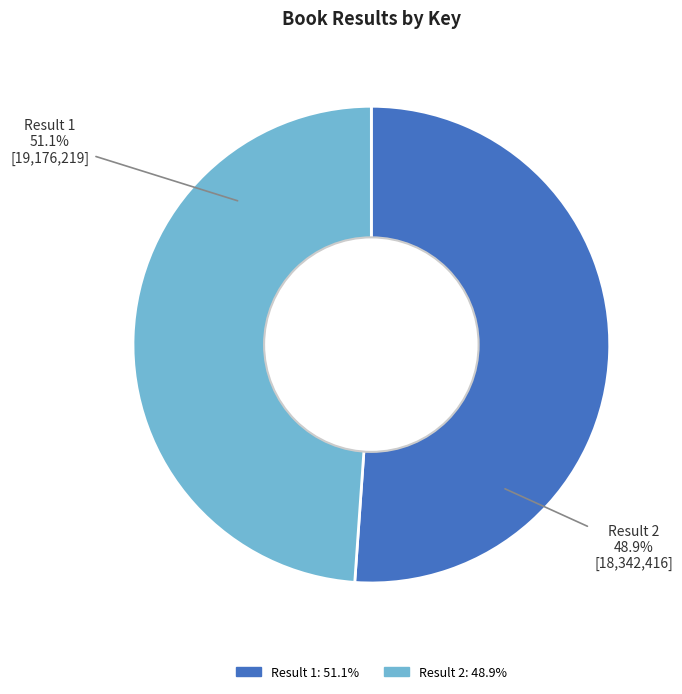

Is it true that Result 1 is 41% of the pie?

False